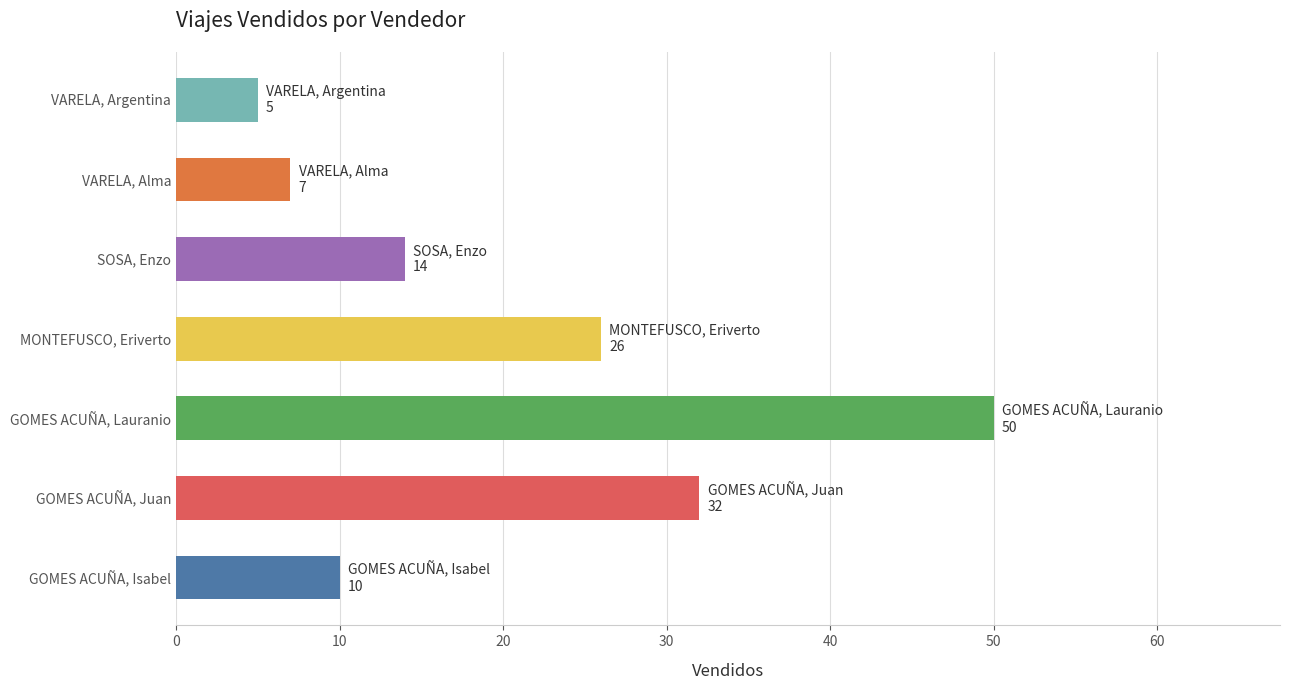

True or false: the data shows 8 at VARELA, Argentina.

False